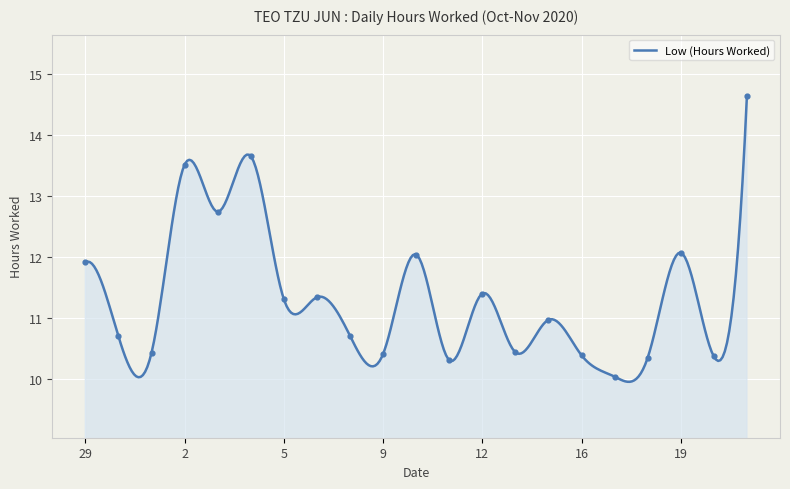

What is the change in value from 29 to 16?

-1.5